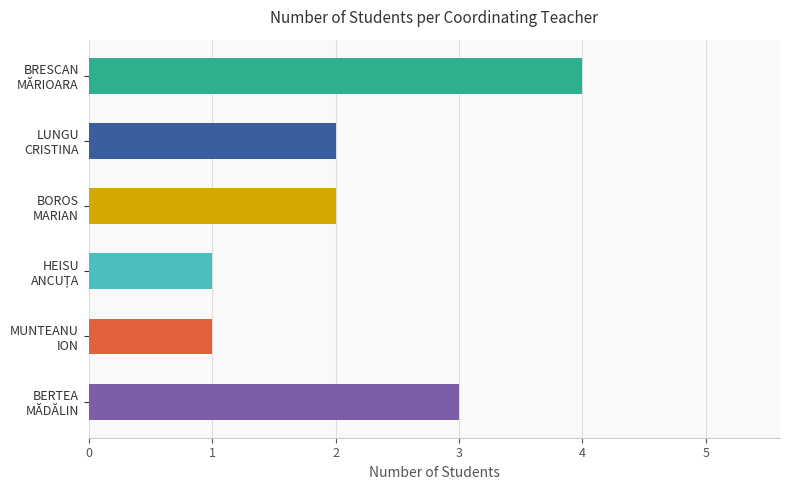

What is the difference between the maximum and minimum values?

3